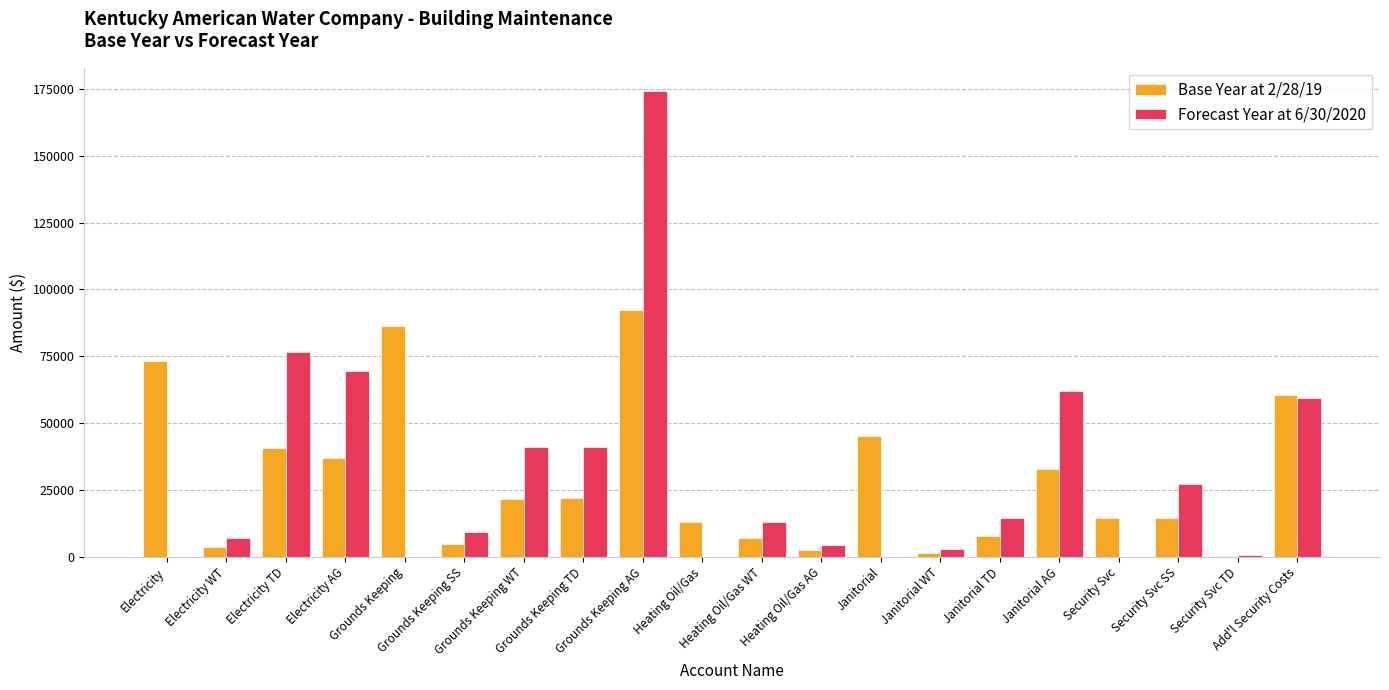

How many categories are shown in the chart?

20